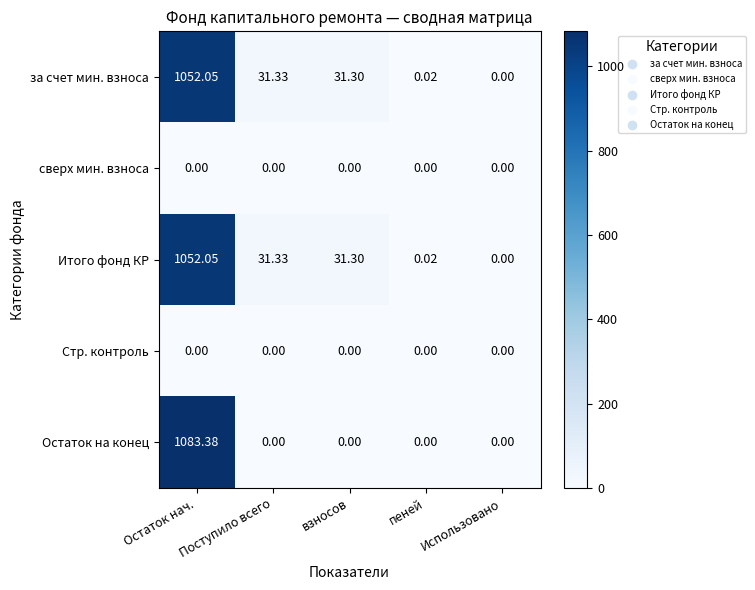

At which category is the sum across all series the highest?

Остаток нач.